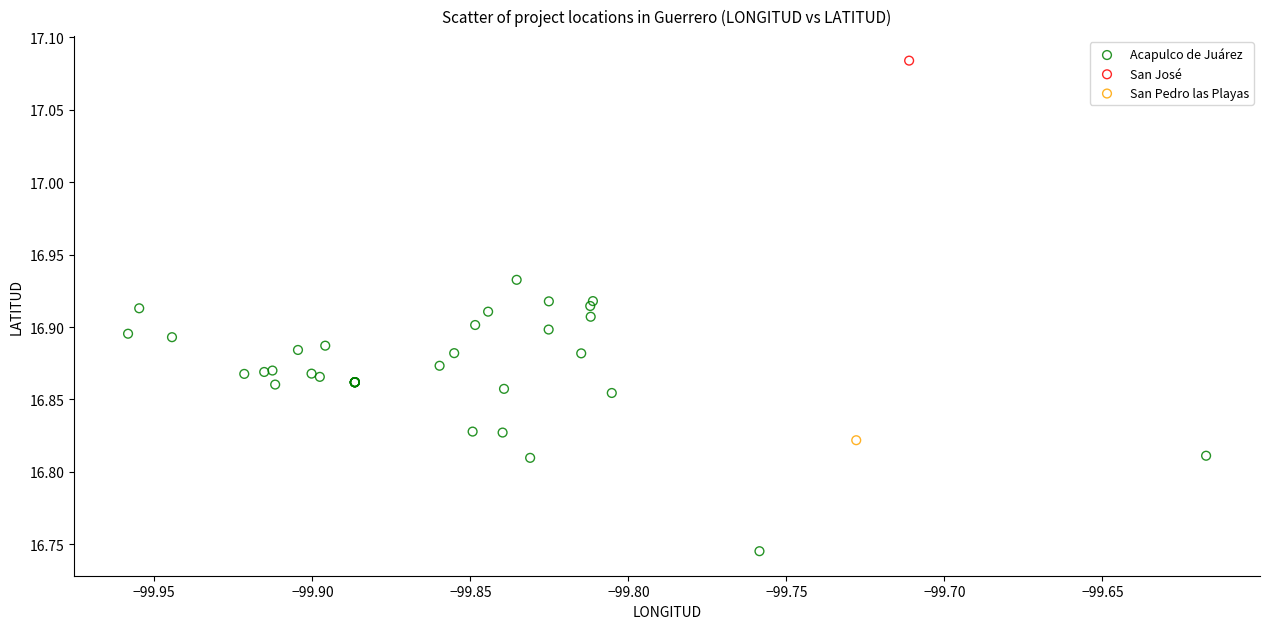

What are all the series names shown in the legend?

Acapulco de Juárez, San José, San Pedro las Playas